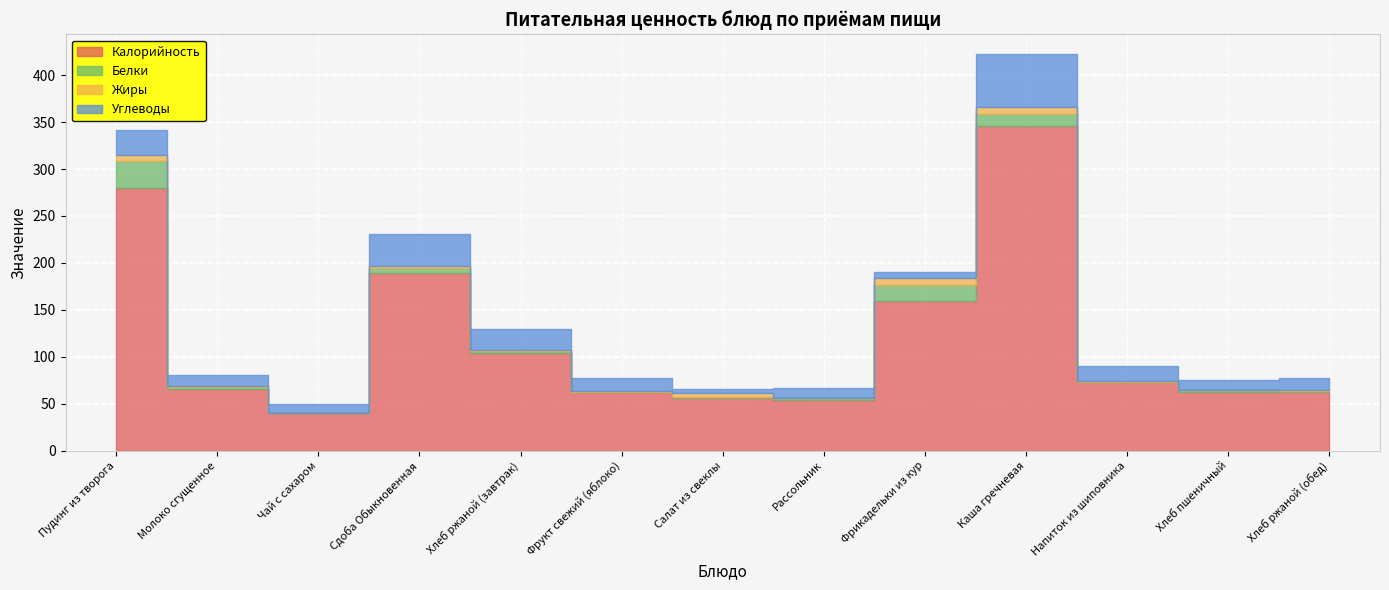

Count the number of data series in this chart.

4